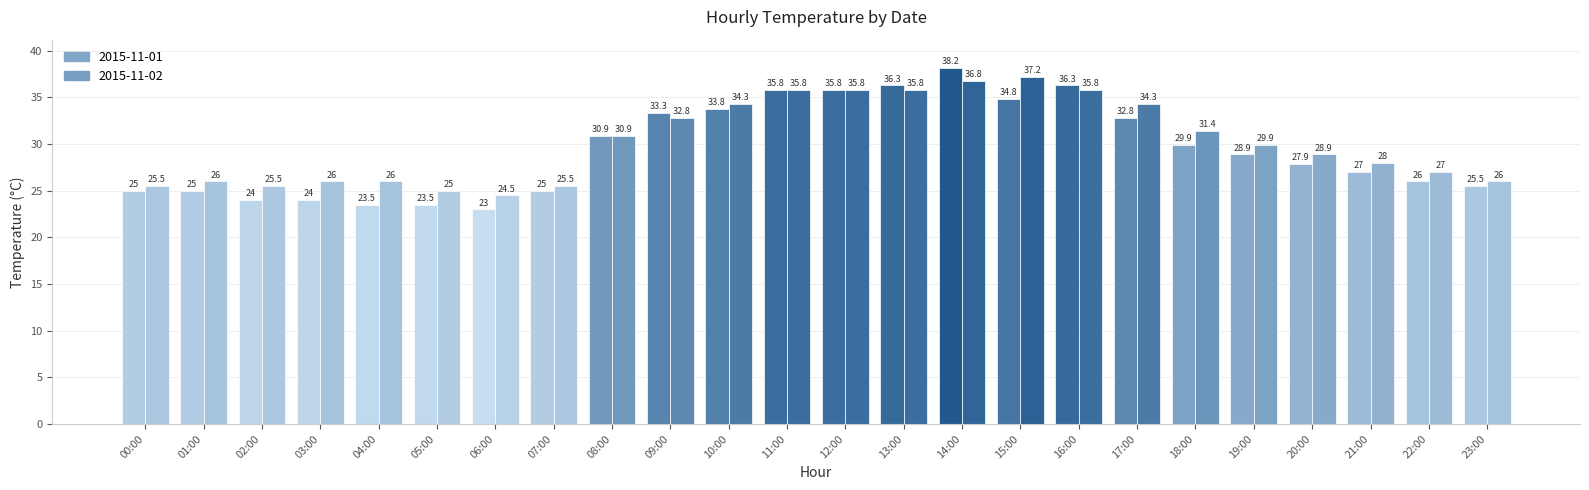

Are the bars grouped side by side (vs. stacked)?

Yes